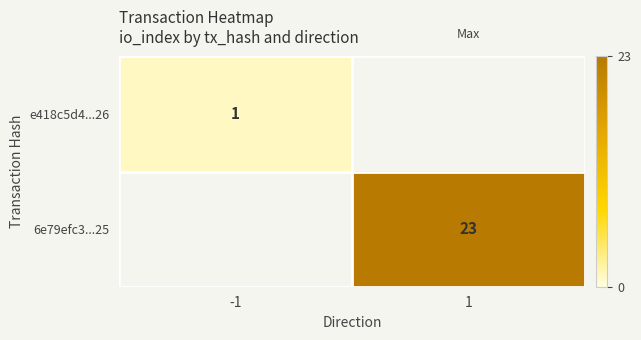

The e418c5d4...26 series shows 1.7 at -1. True or false?

False